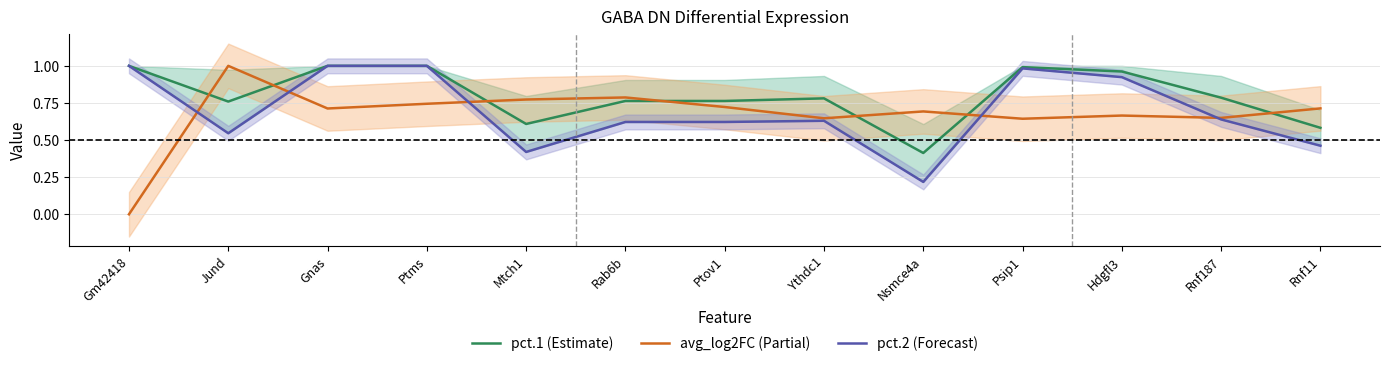

At which category is the sum across all series the highest?

Ptms